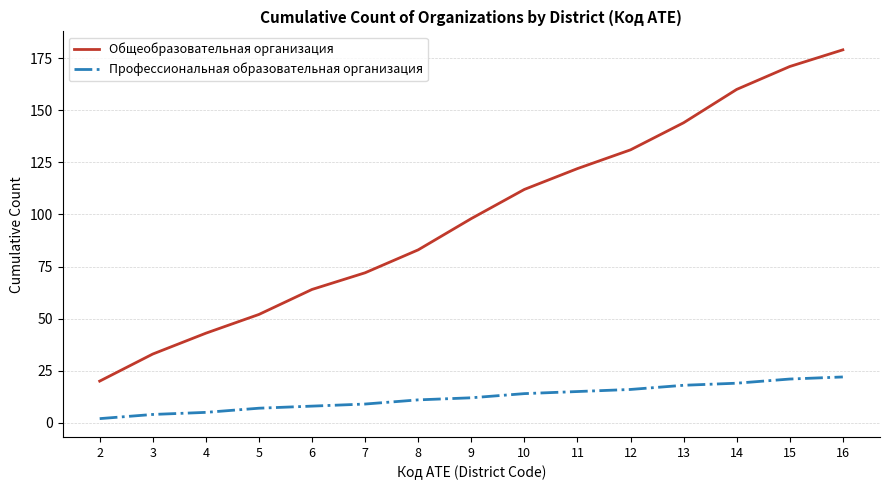

True or false: Профессиональная образовательная организация has a value of 11 at 13.

False